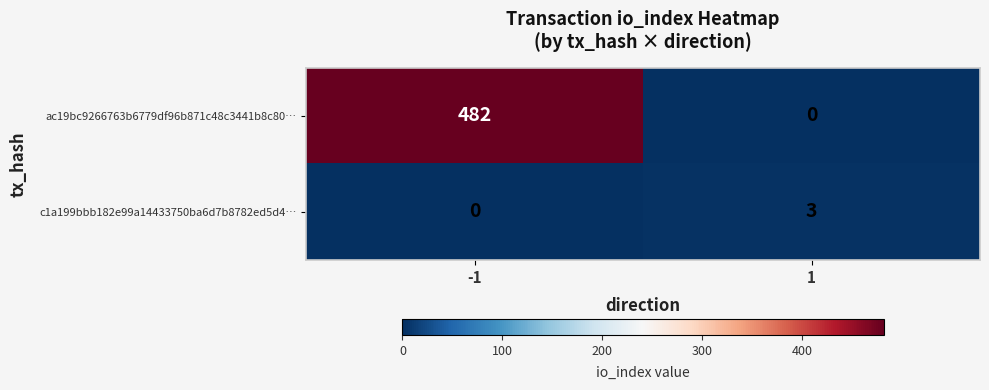

What value does the ac19bc9266763b6779df96b871c48c3441b8c80… series have at -1, to the nearest 5?

480